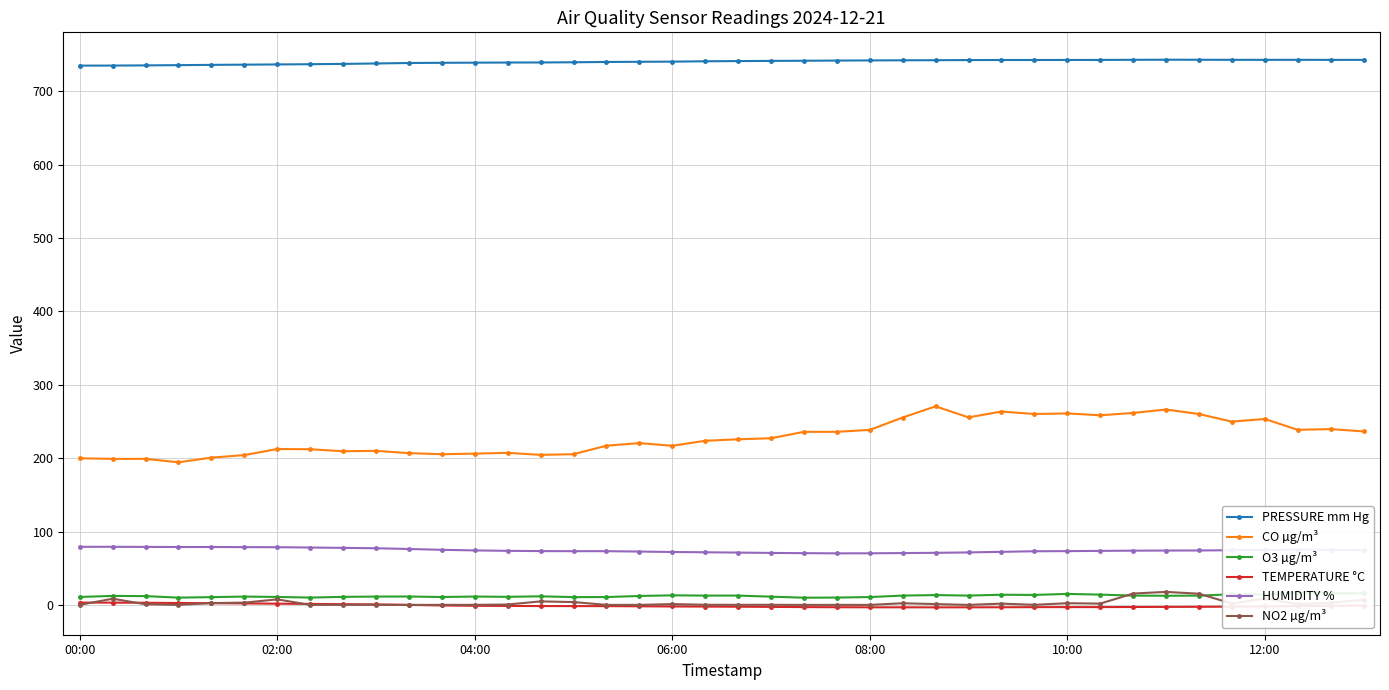

Does the chart have visible grid lines?

Yes